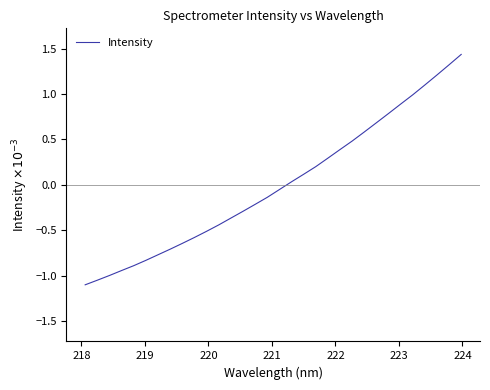

True or false: the data has more than 0 interior local peaks.

False